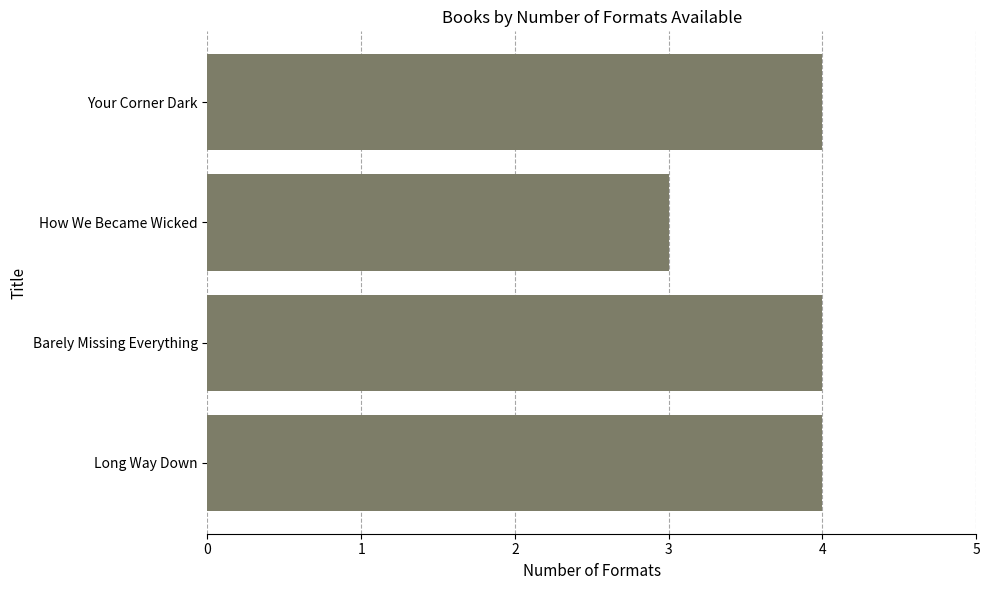

The chart shows a value of 7 at Your Corner Dark. True or false?

False